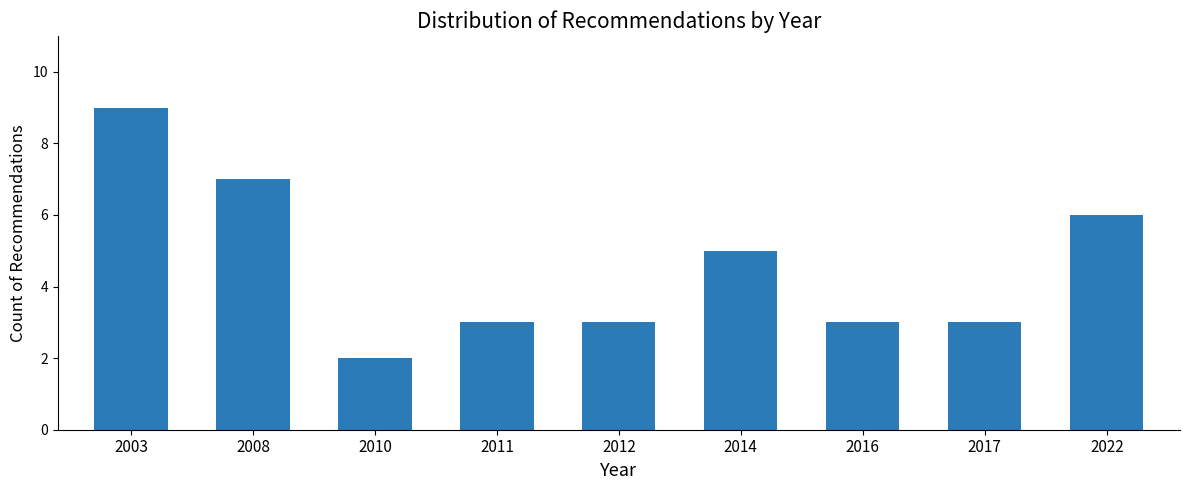

Reading left to right, extract all data points from this chart.

2003=9	2008=7	2010=2	2011=3	2012=3	2014=5	2016=3	2017=3	2022=6